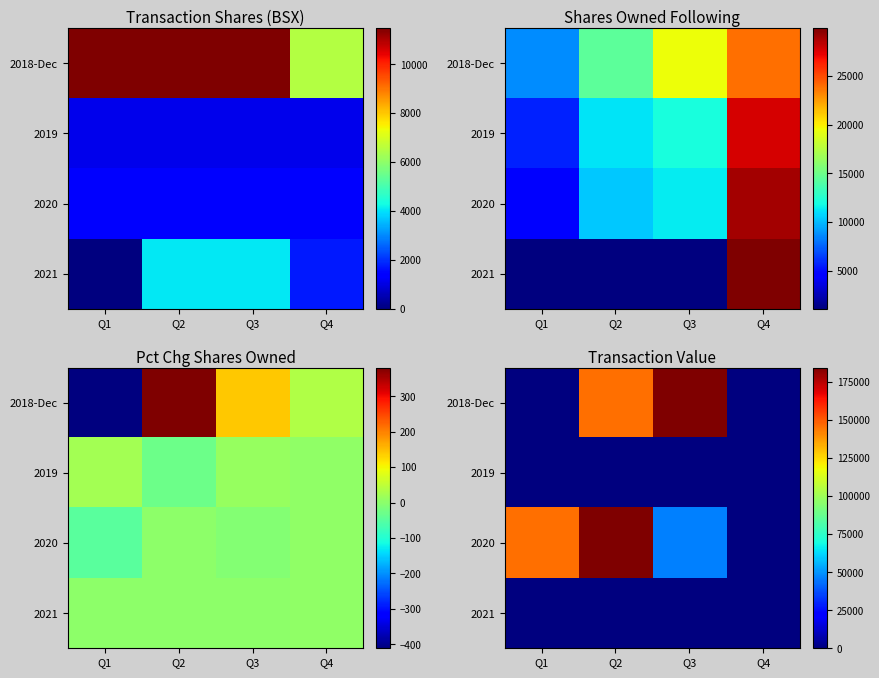

Rank the categories by 2020 value from lowest to highest.

Q4, Q3, Q1, Q2